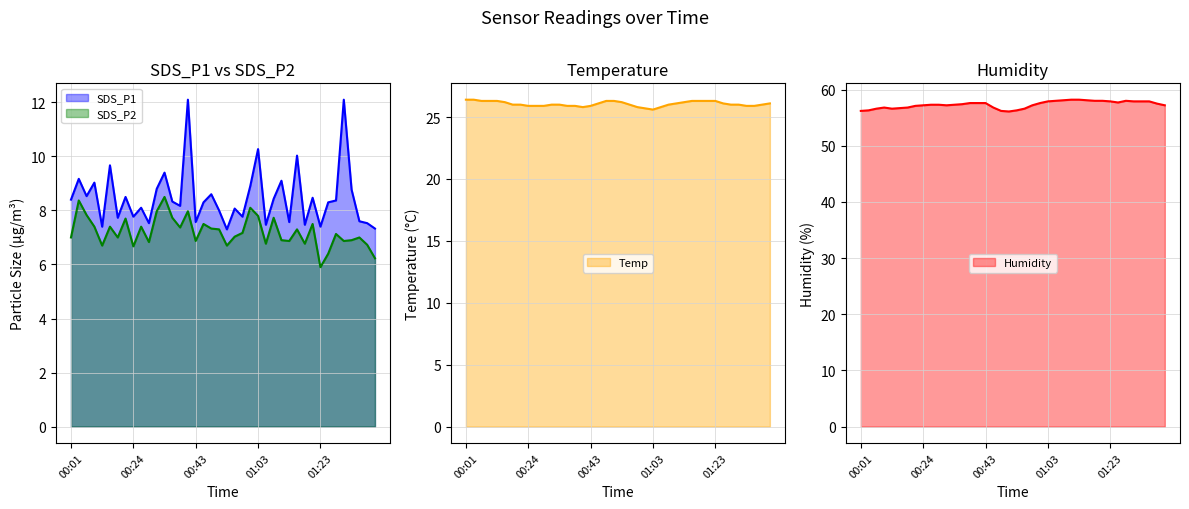

Count the number of data series in this chart.

4